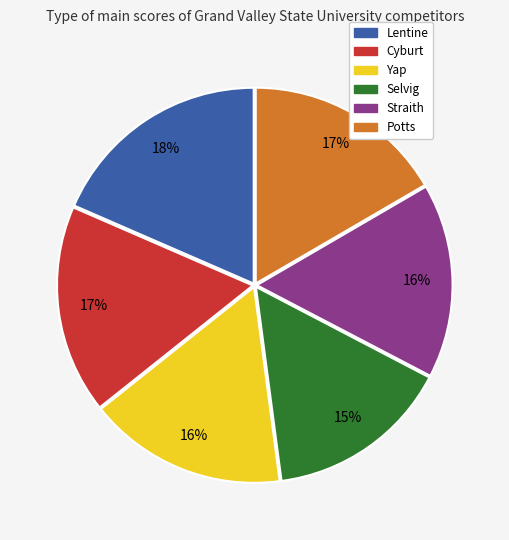

Does Selvig represent more than half of the total?

No